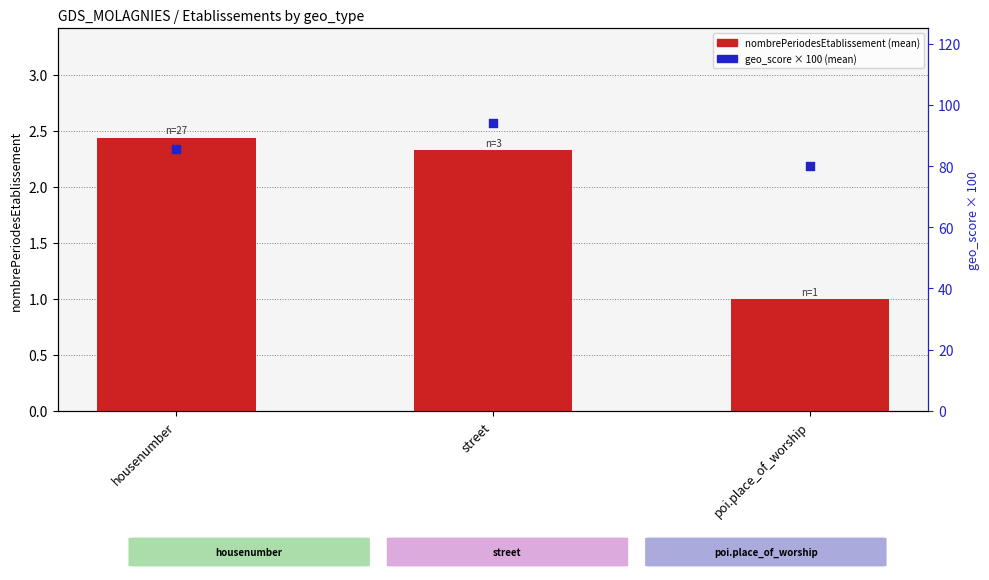

Which series has the largest Y range (max minus min)?

geo_score (percentile)